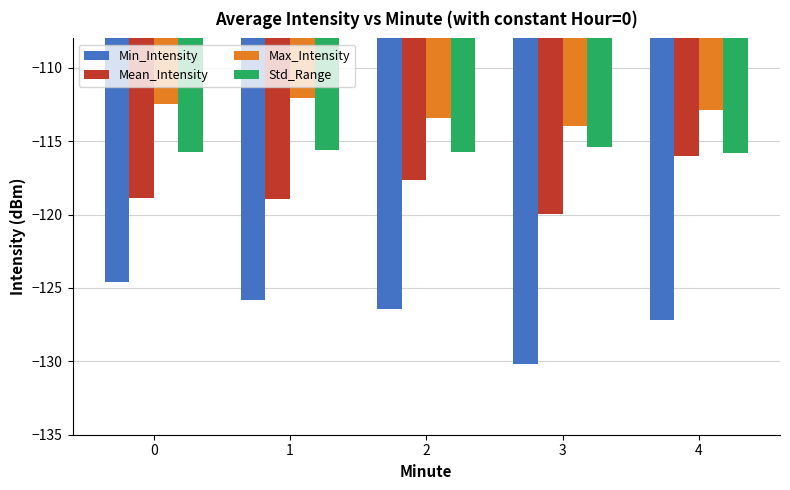

How many series are shown in this chart?

4